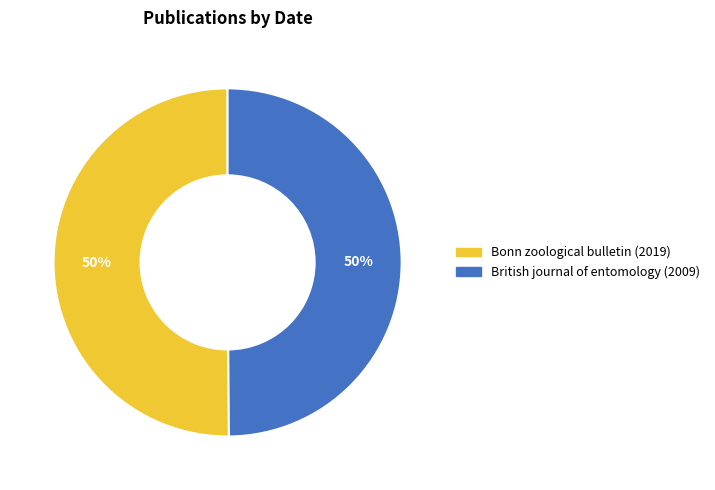

The Bonn zoological bulletin (2019) slice represents 50% of the pie. True or false?

True